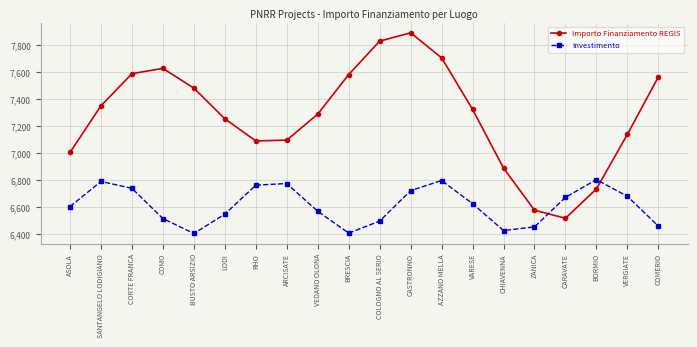

How many data points in Importo Finanziamento REGIS are above 7319?

10